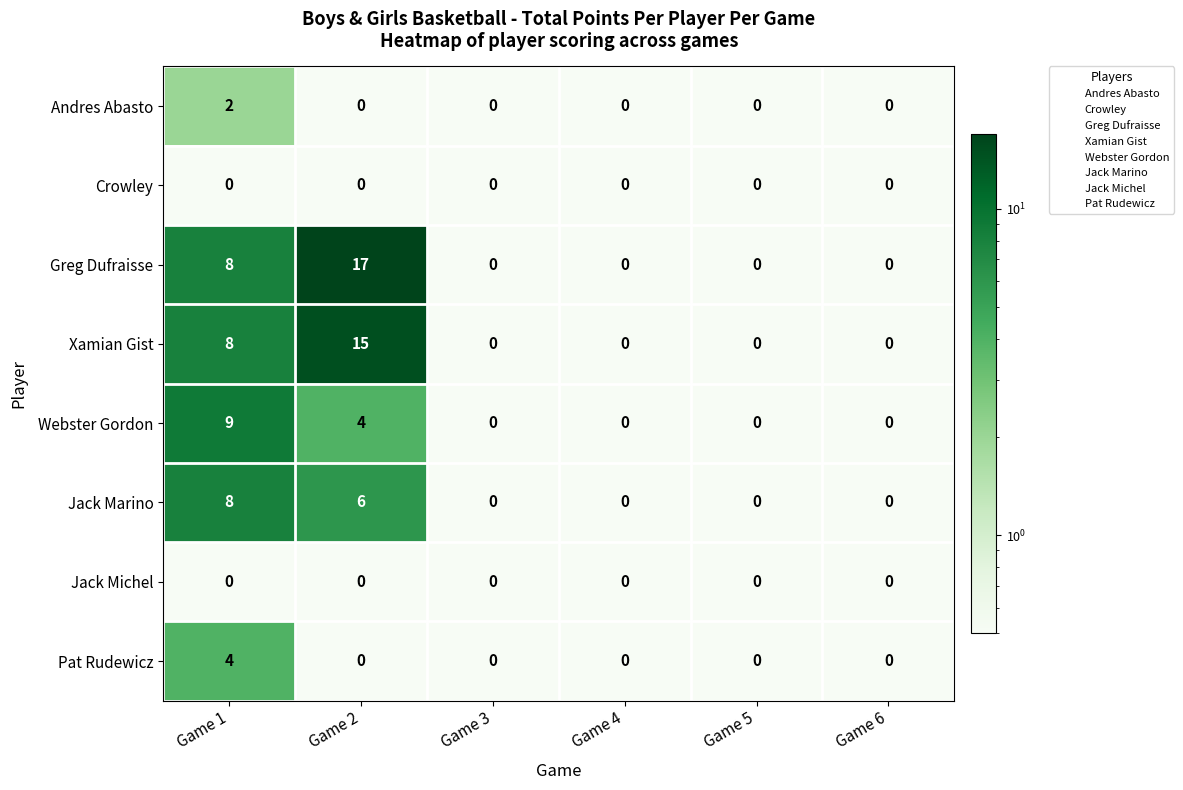

The value of Crowley at Game 5 is 0. True or false?

True